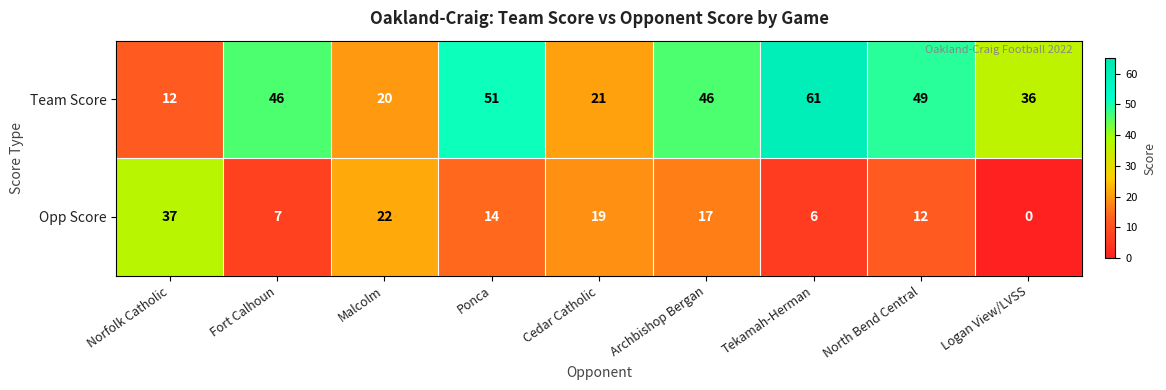

At which category does the chart reach its peak across all series?

Tekamah-Herman